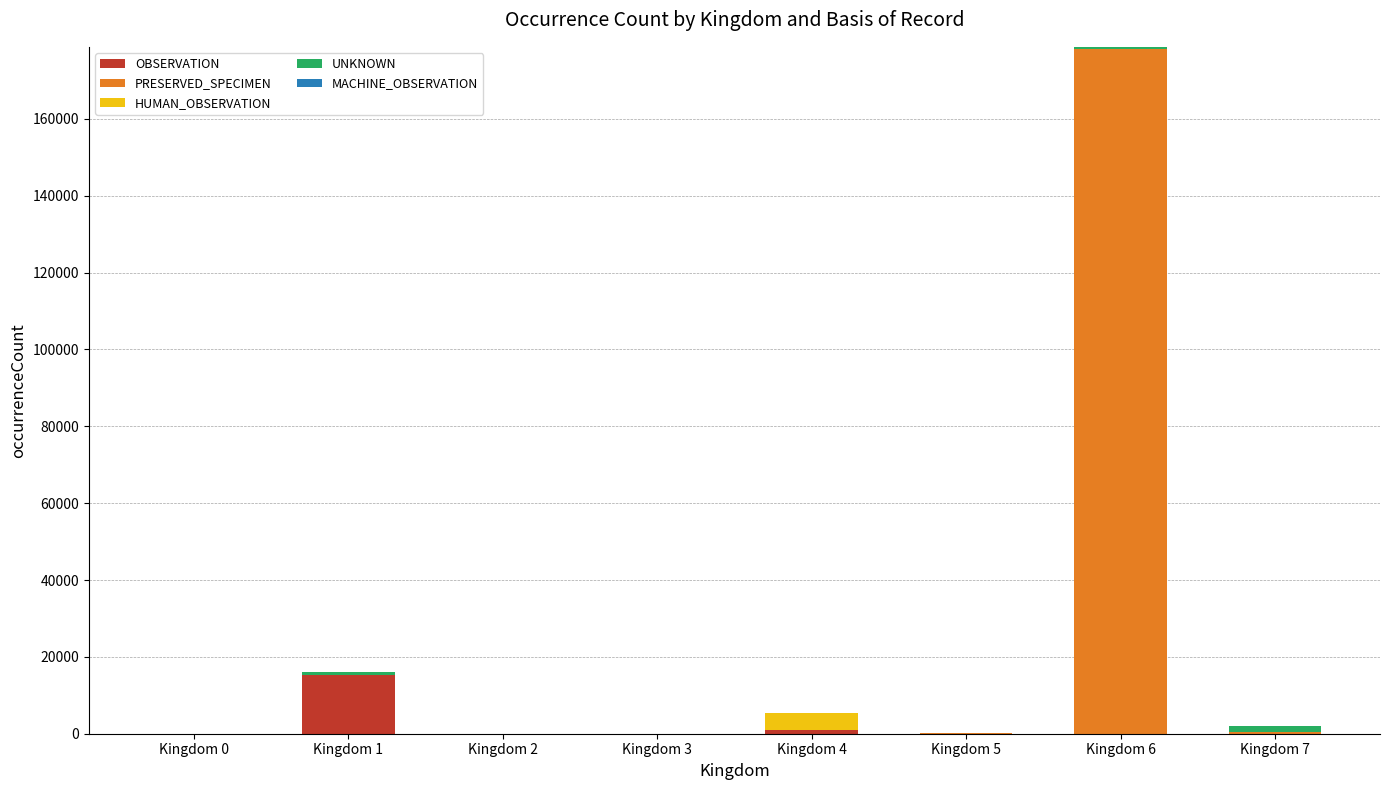

Which category has the highest value in the OBSERVATION series?

Kingdom 1